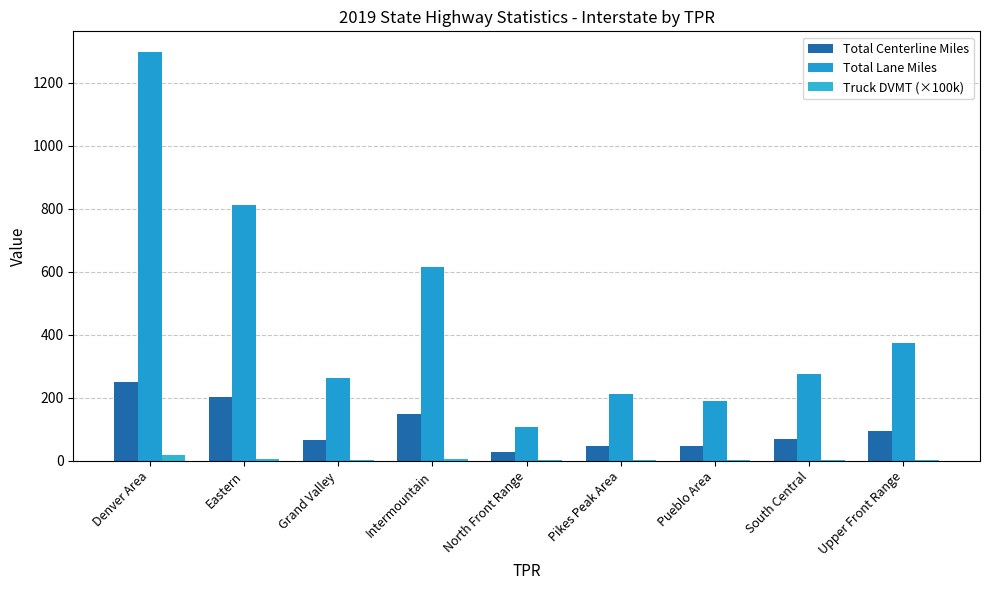

Does the chart contain stacked bars?

No